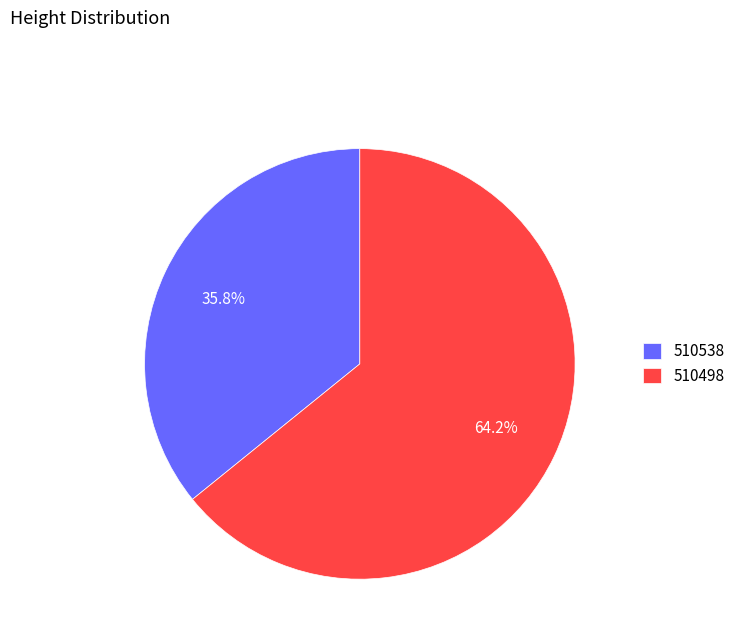

To the nearest percent, what is the average slice percentage?

50%